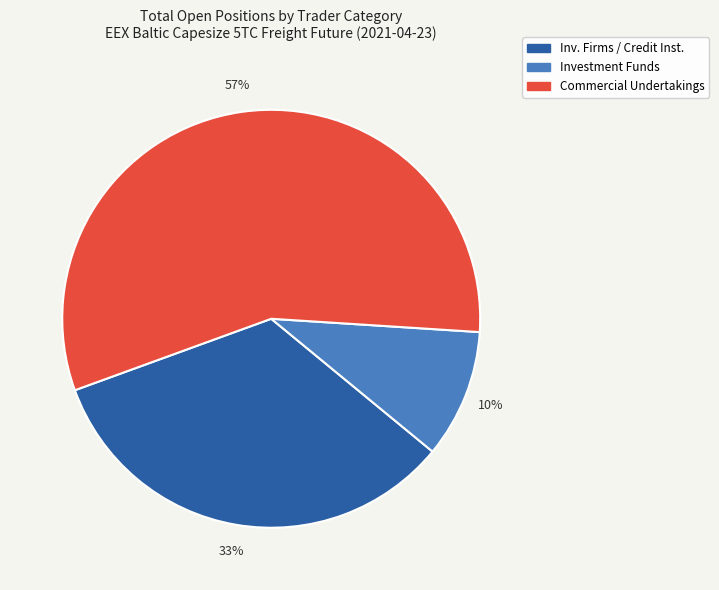

To the nearest percent, what is the average slice percentage?

33%